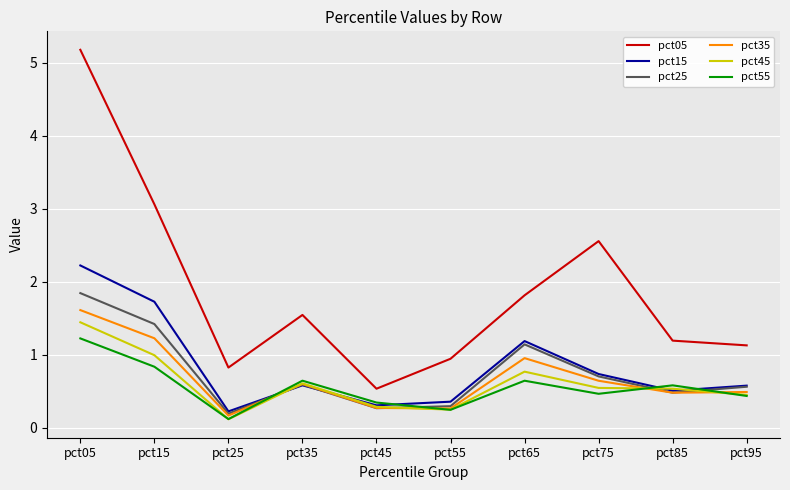

True or false: pct35 and pct05 cross at least once.

False